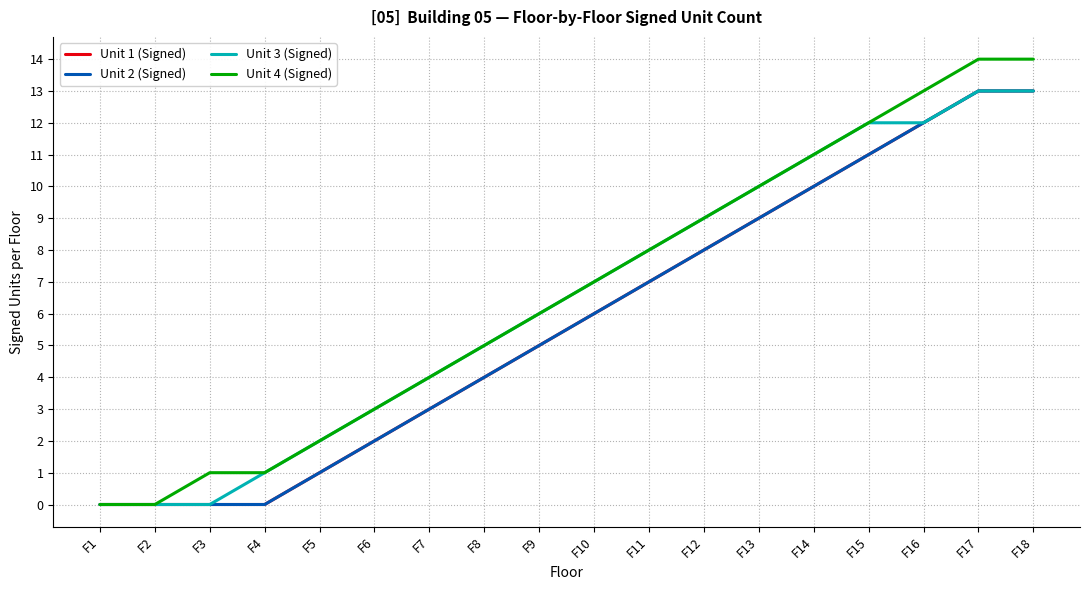

How many lines are shown in the chart?

4